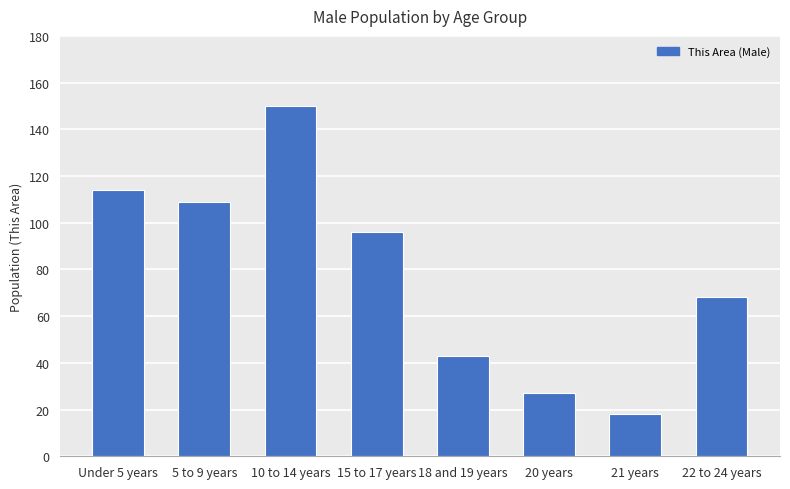

What is the difference between the second highest and minimum values?

96